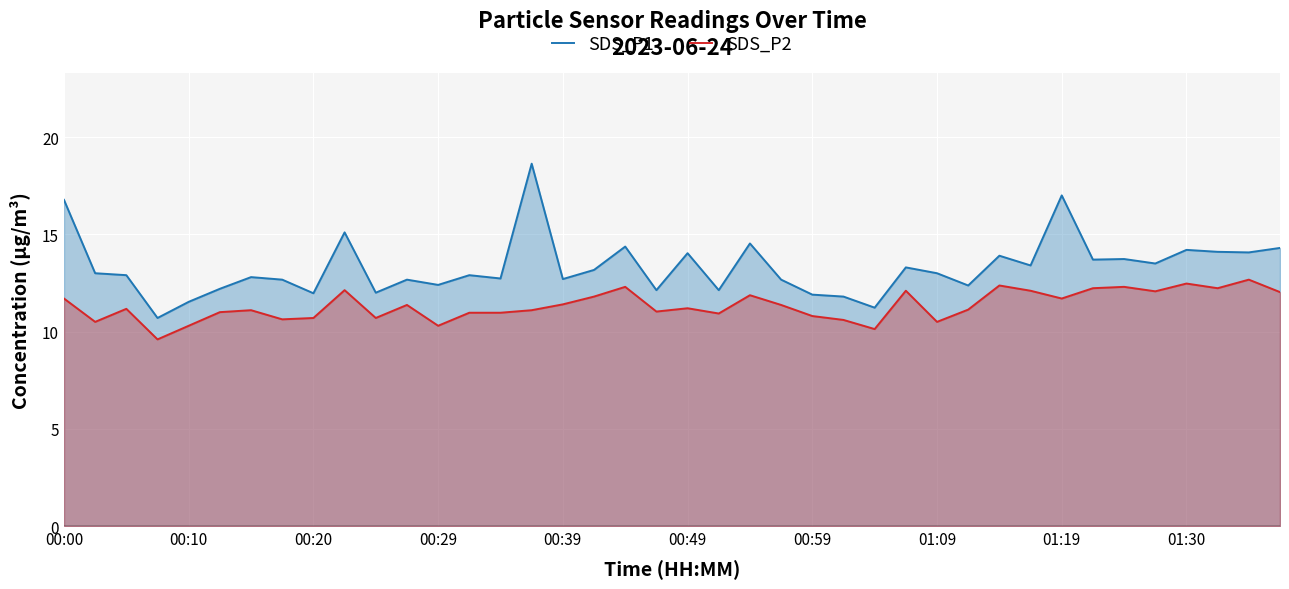

True or false: SDS_P2 has a value of 15.9 at 00:00.

False